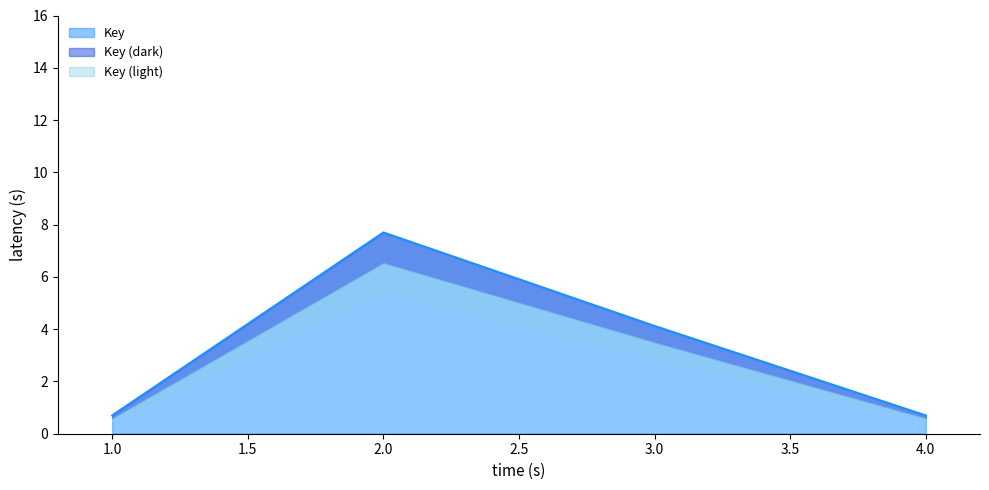

Rank the categories by value from highest to lowest.

2, 3, 1, 4